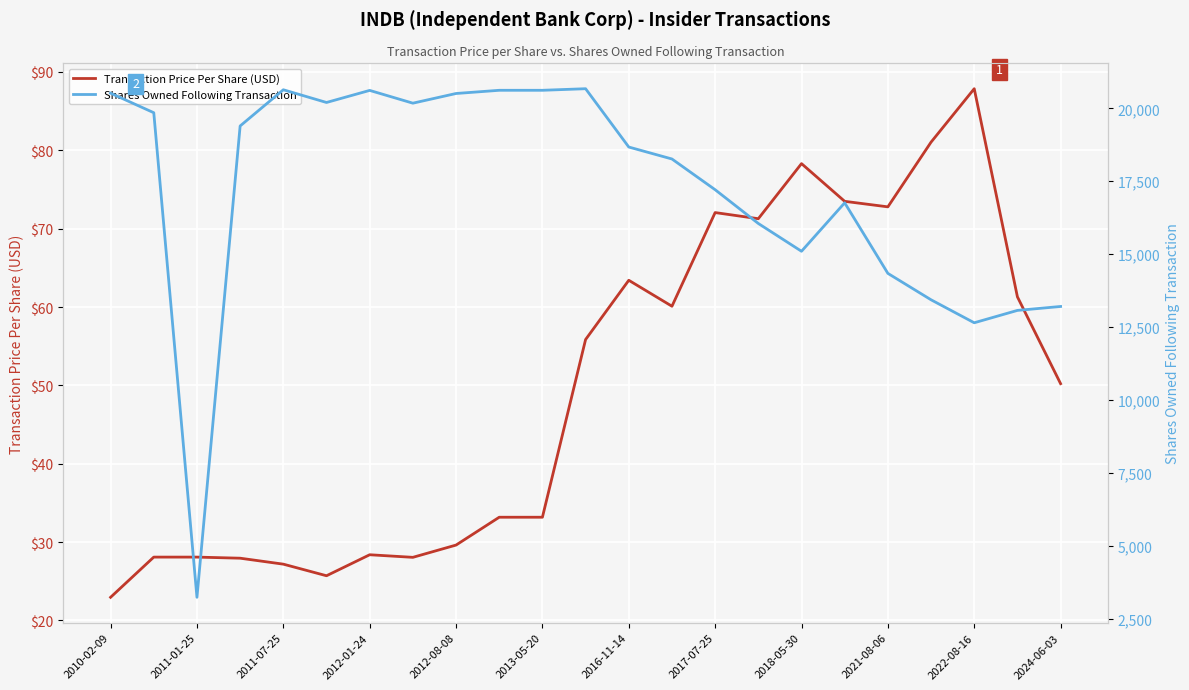

At which label does Transaction Price Per Share (USD) reach its peak?

2022-08-16